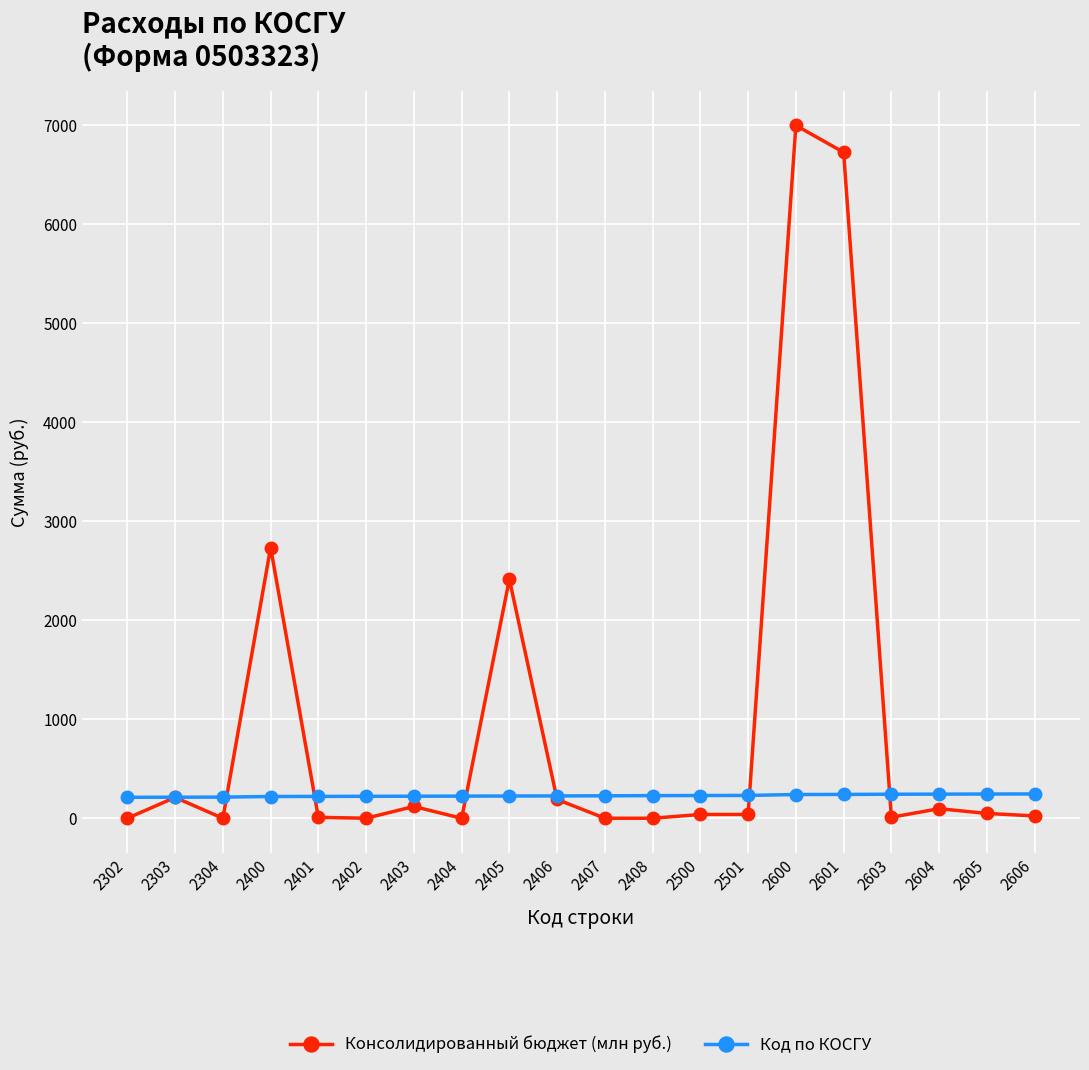

What are all the series names shown in the legend?

Консолидированный бюджет (млн руб.), Код по КОСГУ